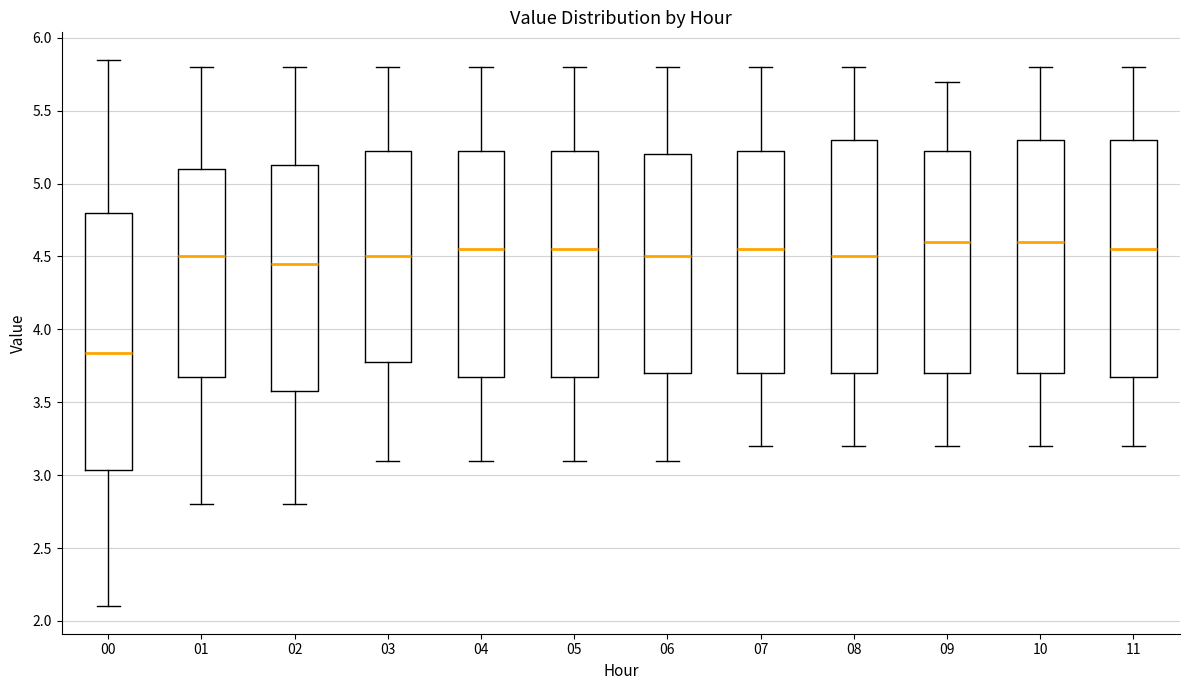

Where does the median line of the box at x = 05 sit on the y-axis? The values are not printed on the chart, so give them approximately, as read against the axis.

4.55